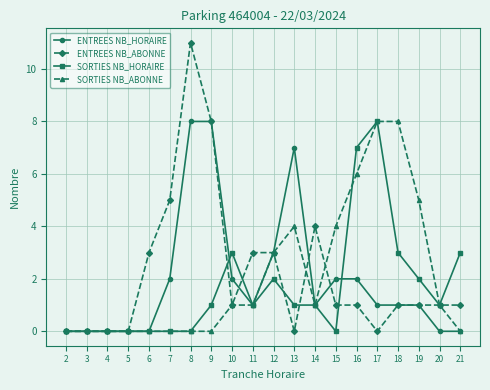

True or false: ENTREES NB_ABONNE has more than 0 points higher than both neighbors.

True